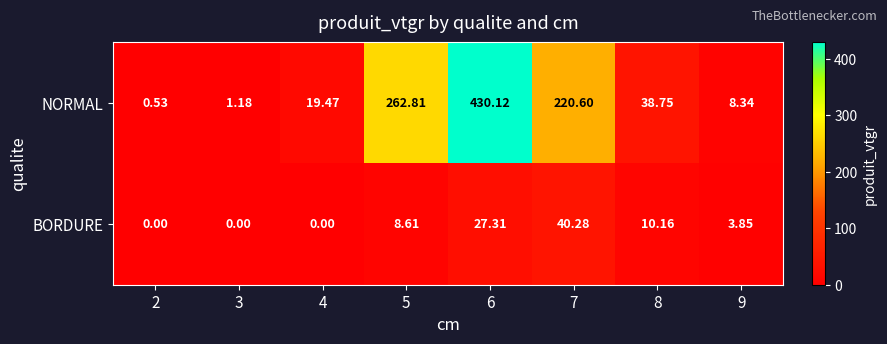

Which series has the largest total across all categories?

NORMAL